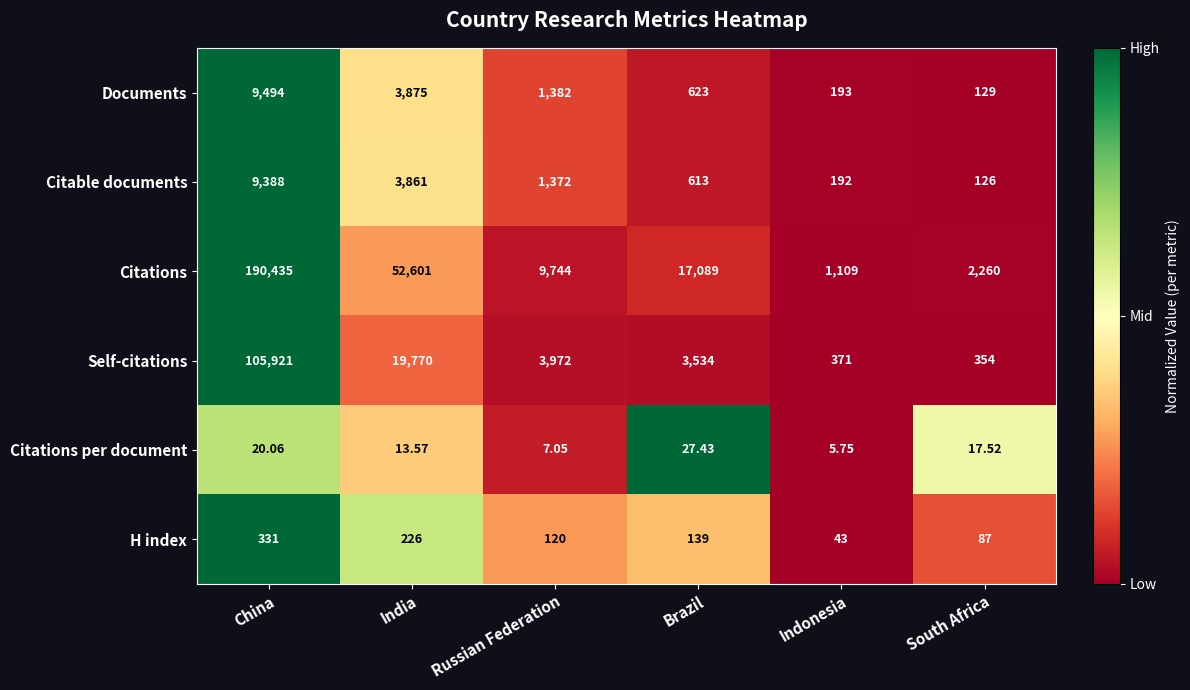

At India, list the series in order from smallest to largest.

Citations per document, H index, Citable documents, Documents, Self-citations, Citations